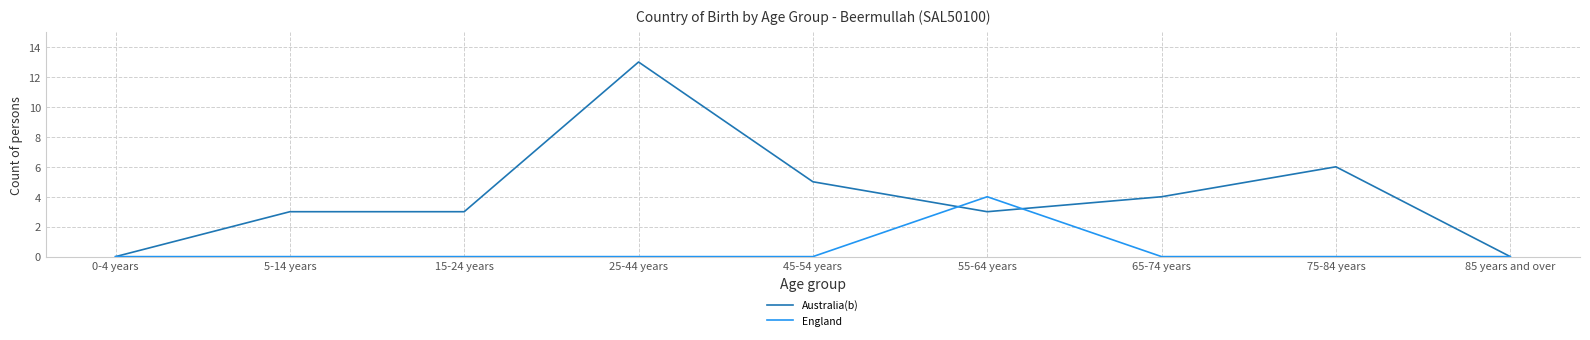

Reading left to right, list all the values displayed in this chart.

Australia(b): 0	3	3	13	5	3	4	6	0
England: 0	0	0	0	0	4	0	0	0